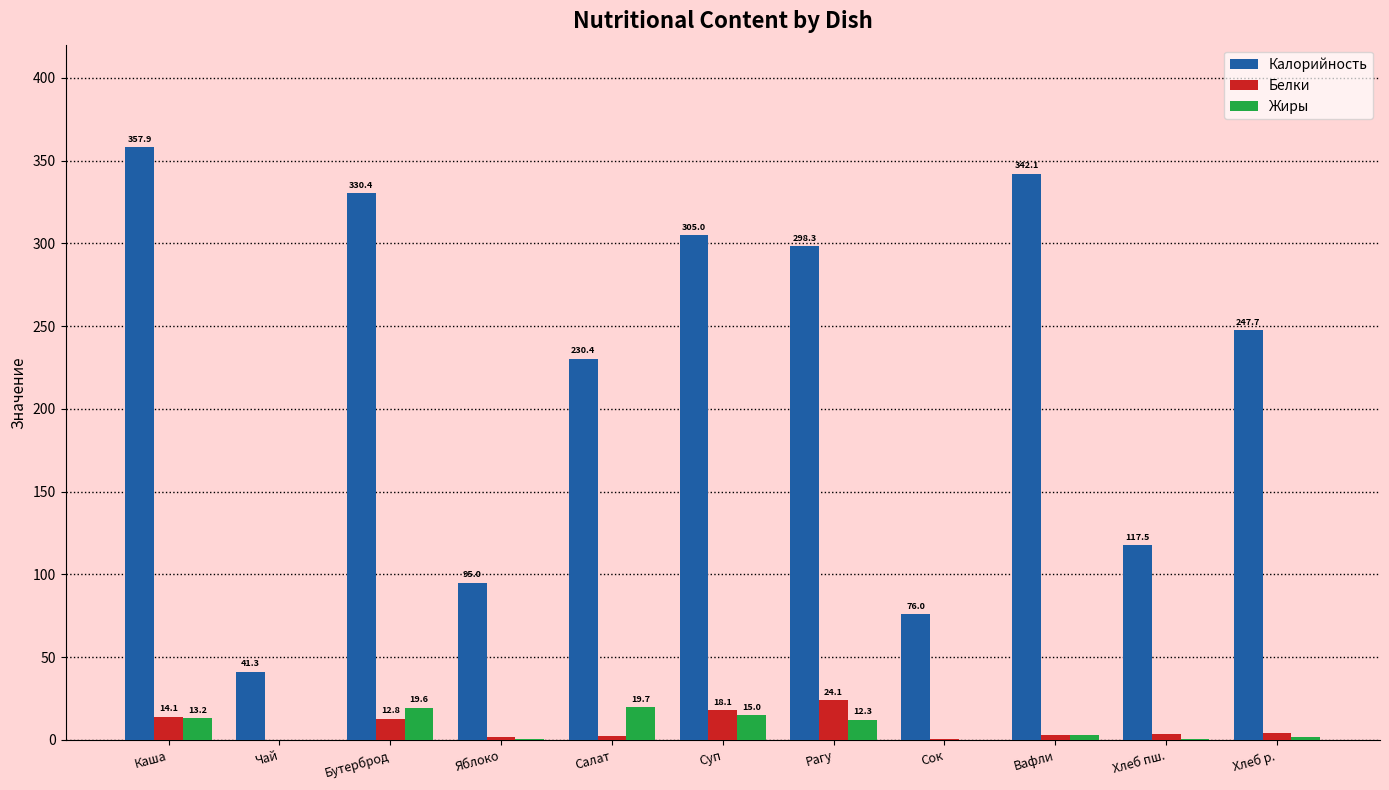

What is the average value of the Белки series?

7.8